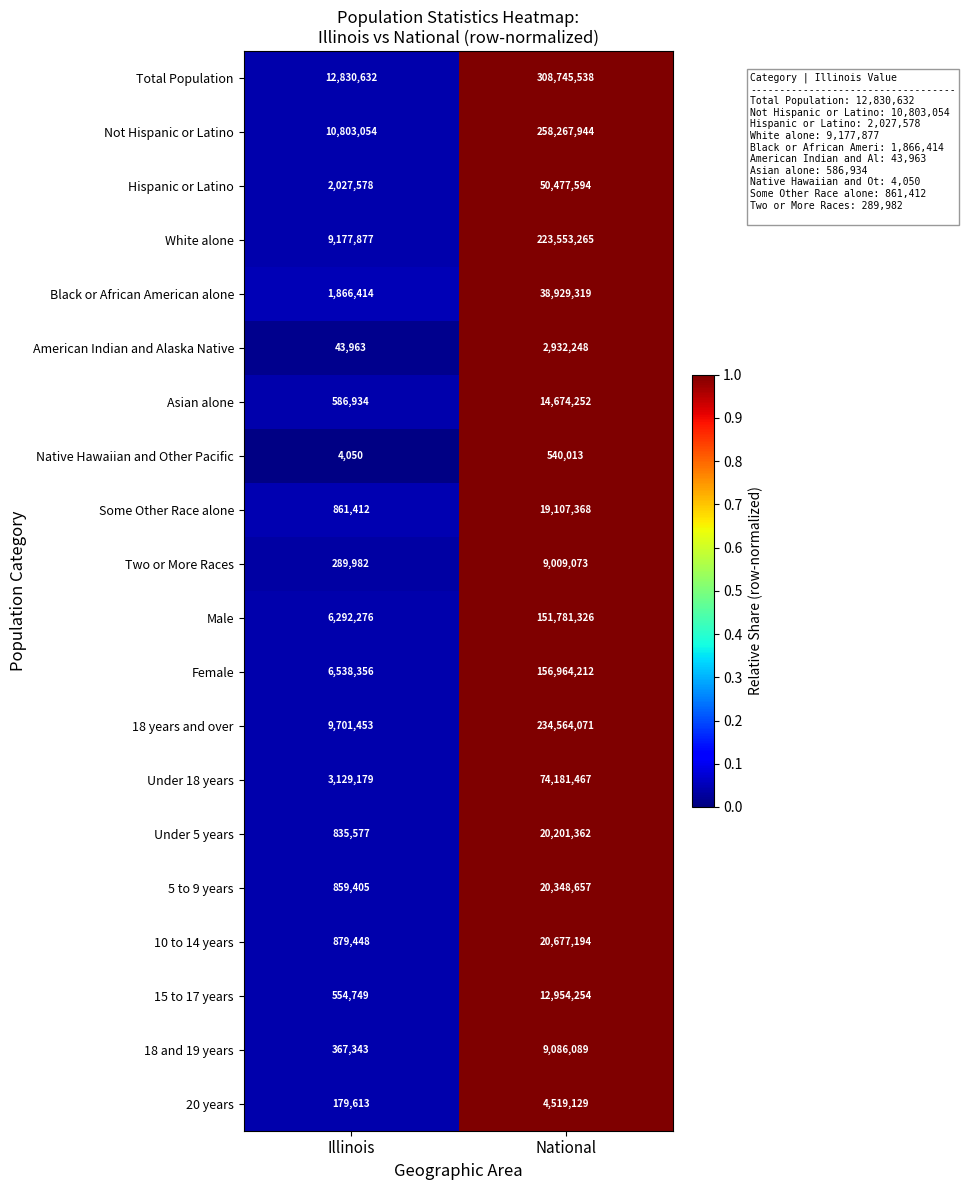

Rank the series at Illinois from lowest to highest value.

Native Hawaiian and Other Pacific, American Indian and Alaska Native, 20 years, Two or More Races, 18 and 19 years, 15 to 17 years, Asian alone, Under 5 years, 5 to 9 years, Some Other Race alone, 10 to 14 years, Black or African American alone, Hispanic or Latino, Under 18 years, Male, Female, White alone, 18 years and over, Not Hispanic or Latino, Total Population